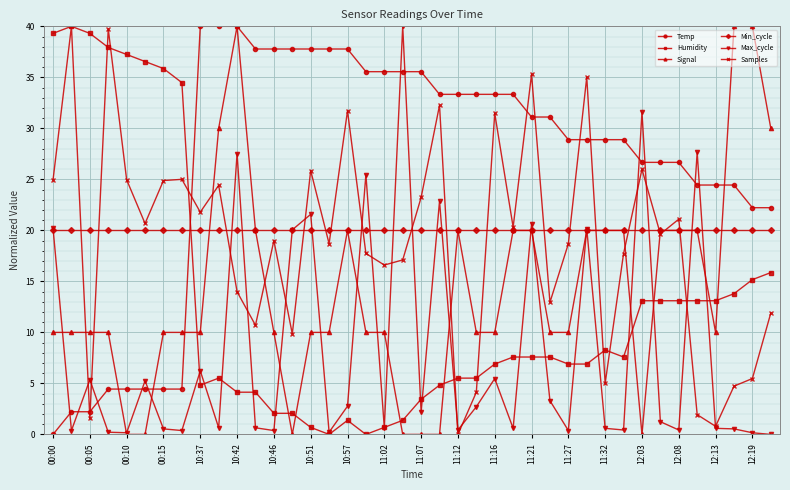

How many times do Temp and Humidity cross each other?

1